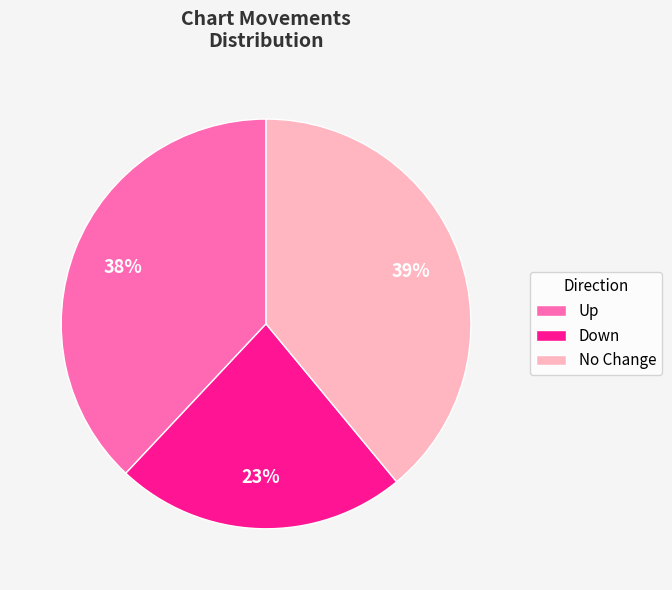

True or false: Down accounts for 28% of the total.

False